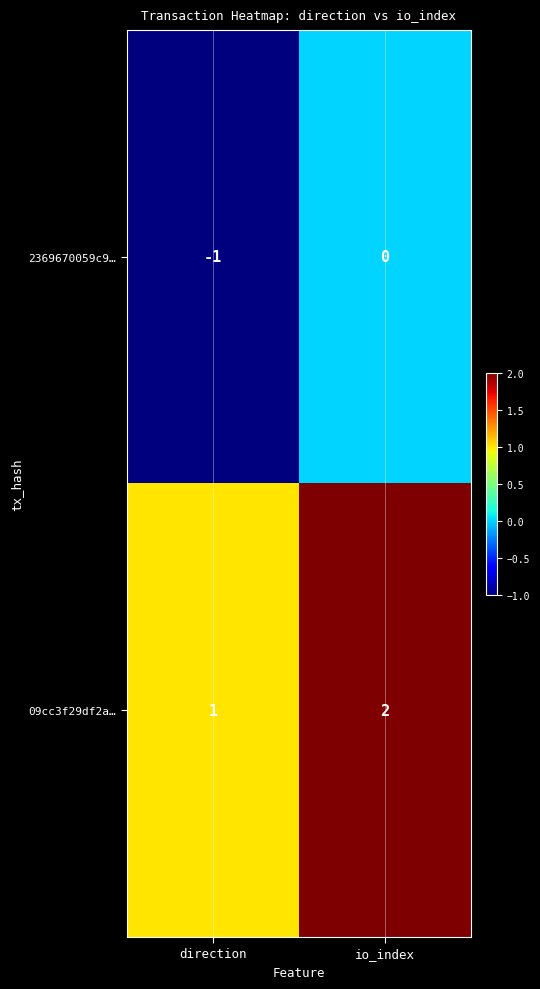

At direction, list the series in order from smallest to largest.

2369670059c9…, 09cc3f29df2a…